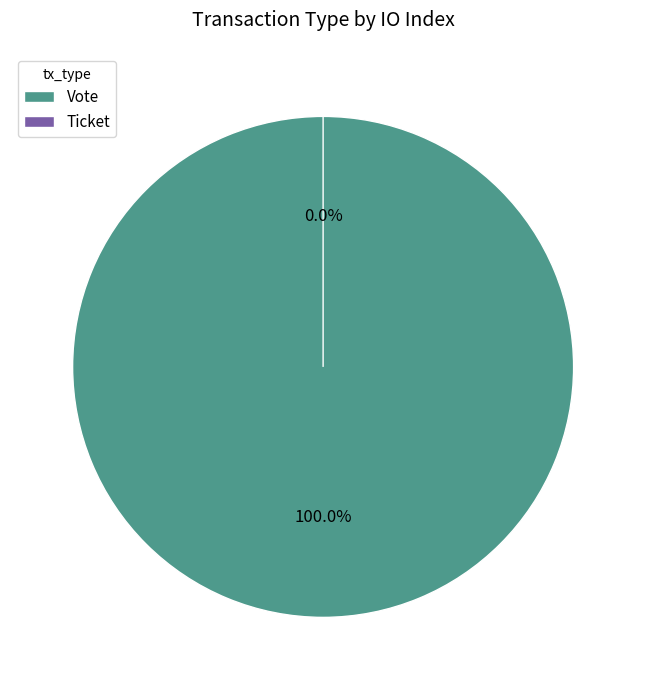

How many slices are in this pie chart?

2